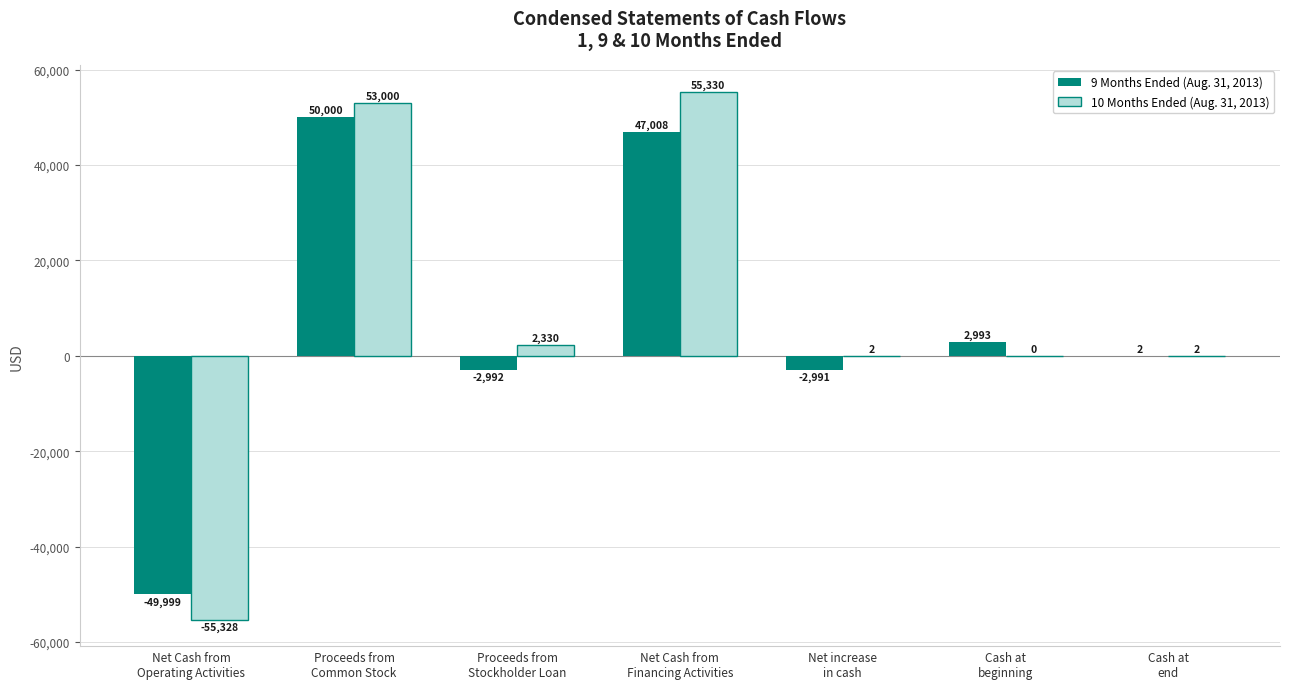

What is the maximum value shown in the chart?

55330